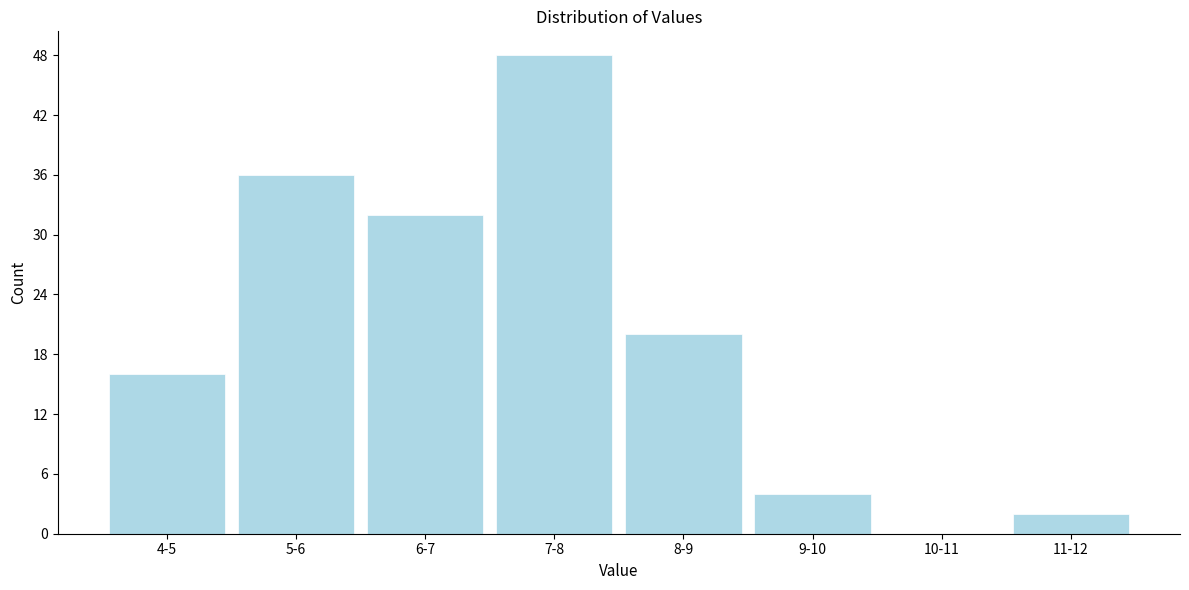

Reading right to left, list all the values displayed in this chart.

11-12=2	10-11=0	9-10=4	8-9=20	7-8=48	6-7=32	5-6=36	4-5=16